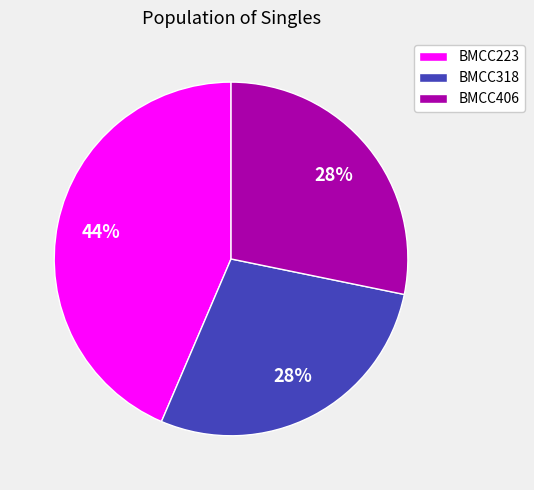

To the nearest percent, what portion does BMCC318 represent?

28%